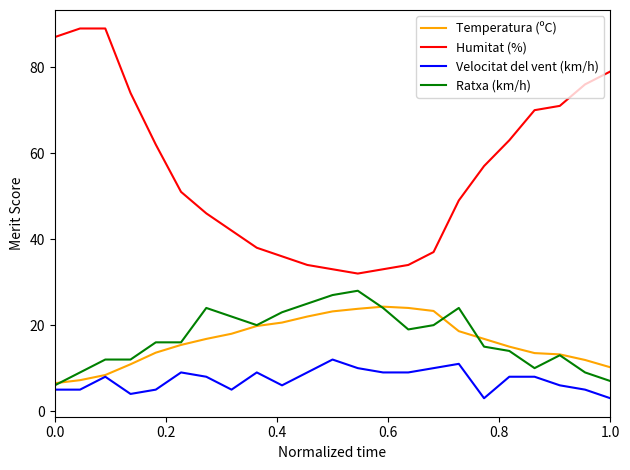

Which series has the largest total across all categories?

Humitat (%)